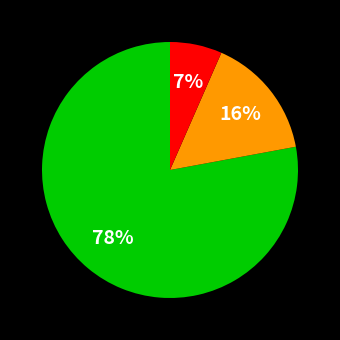

How many slices are in this pie chart?

3